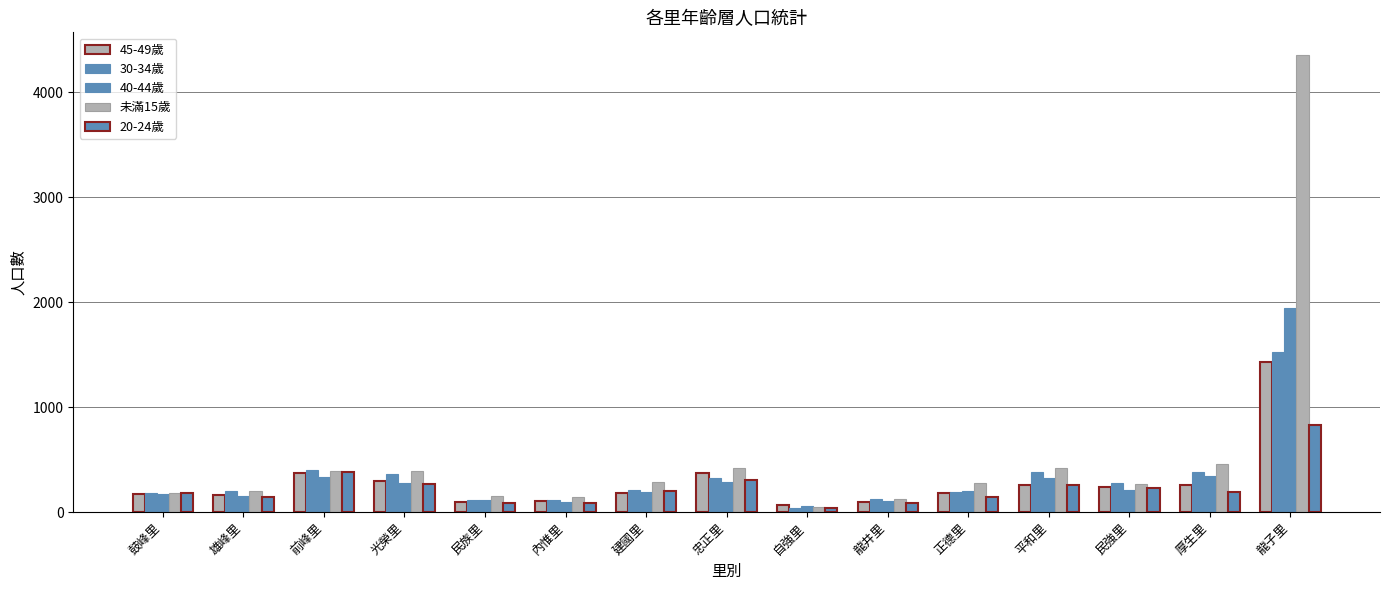

How many data points in 45-49歲 are less than 179?

7